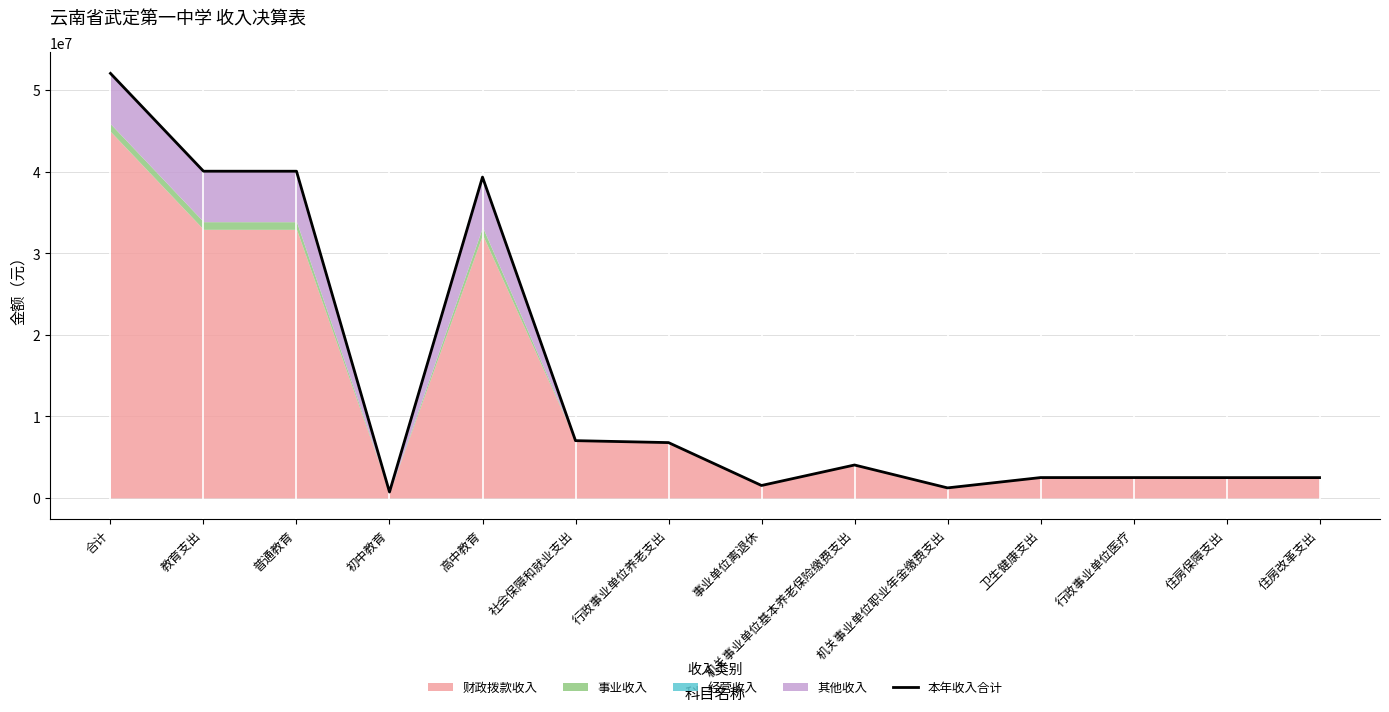

What is the average value?

14477372.6